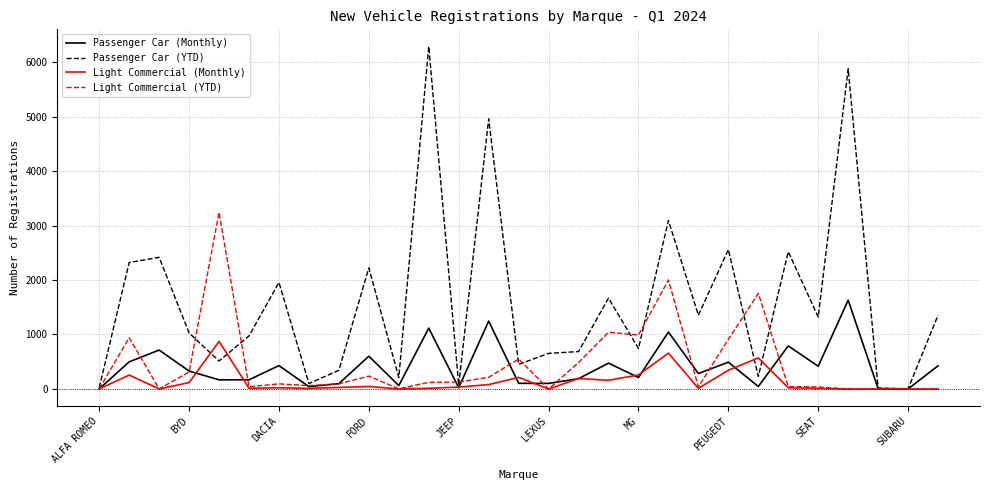

Which series has the largest total across all categories?

Passenger Car (YTD)